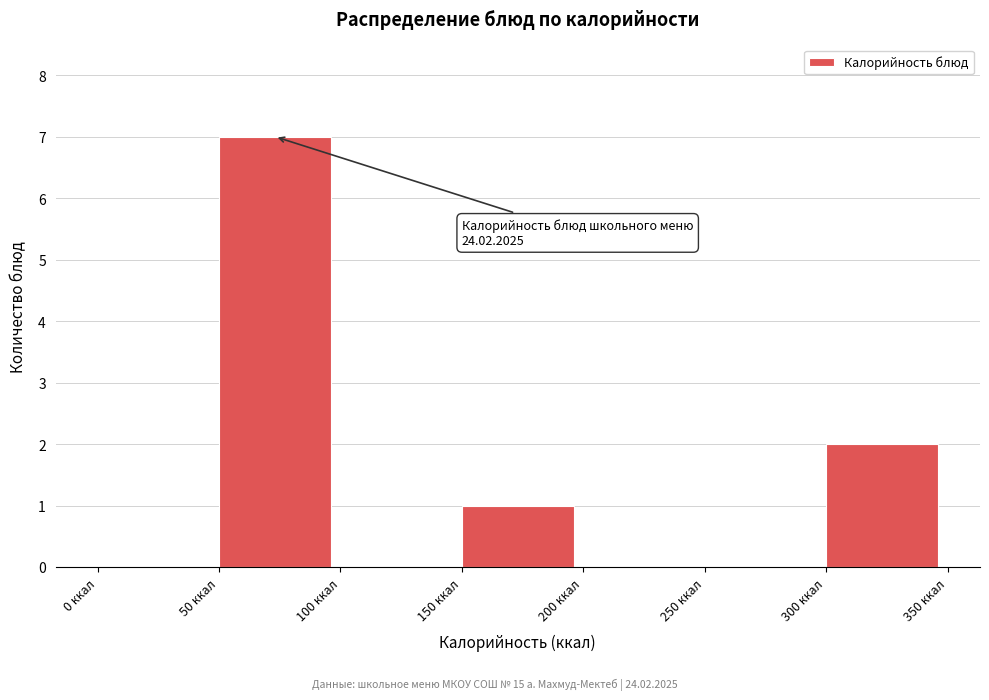

Over which range of the x-axis is the bar tallest?

50 to 100